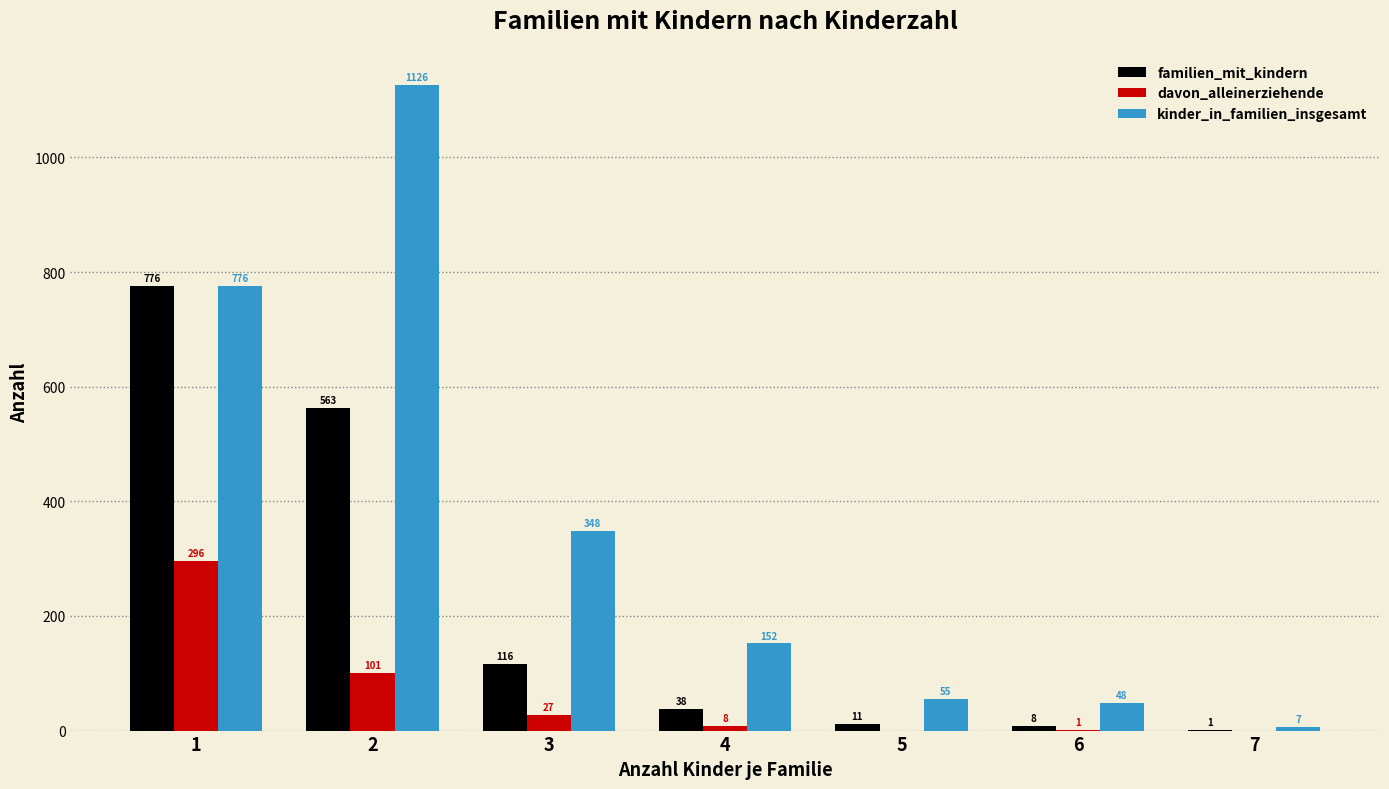

What is the highest value of the familien_mit_kindern series?

776